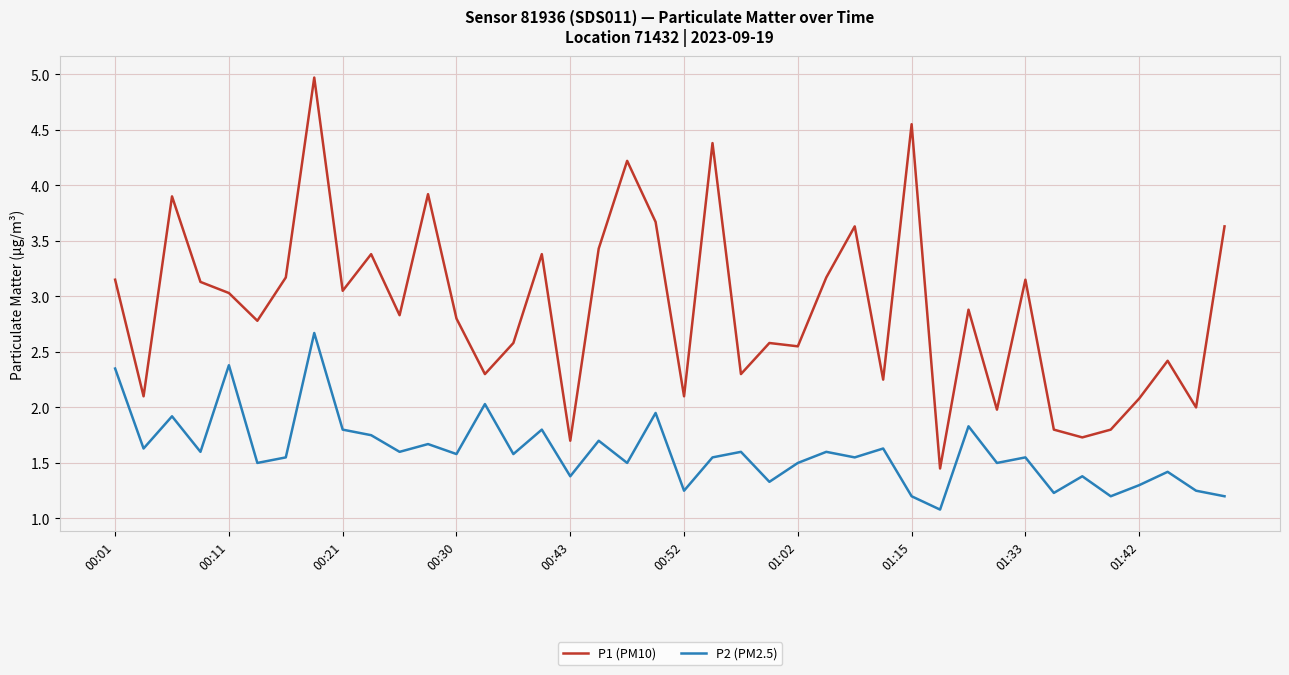

True or false: P1 (PM10) and P2 (PM2.5) intersect in this chart.

False